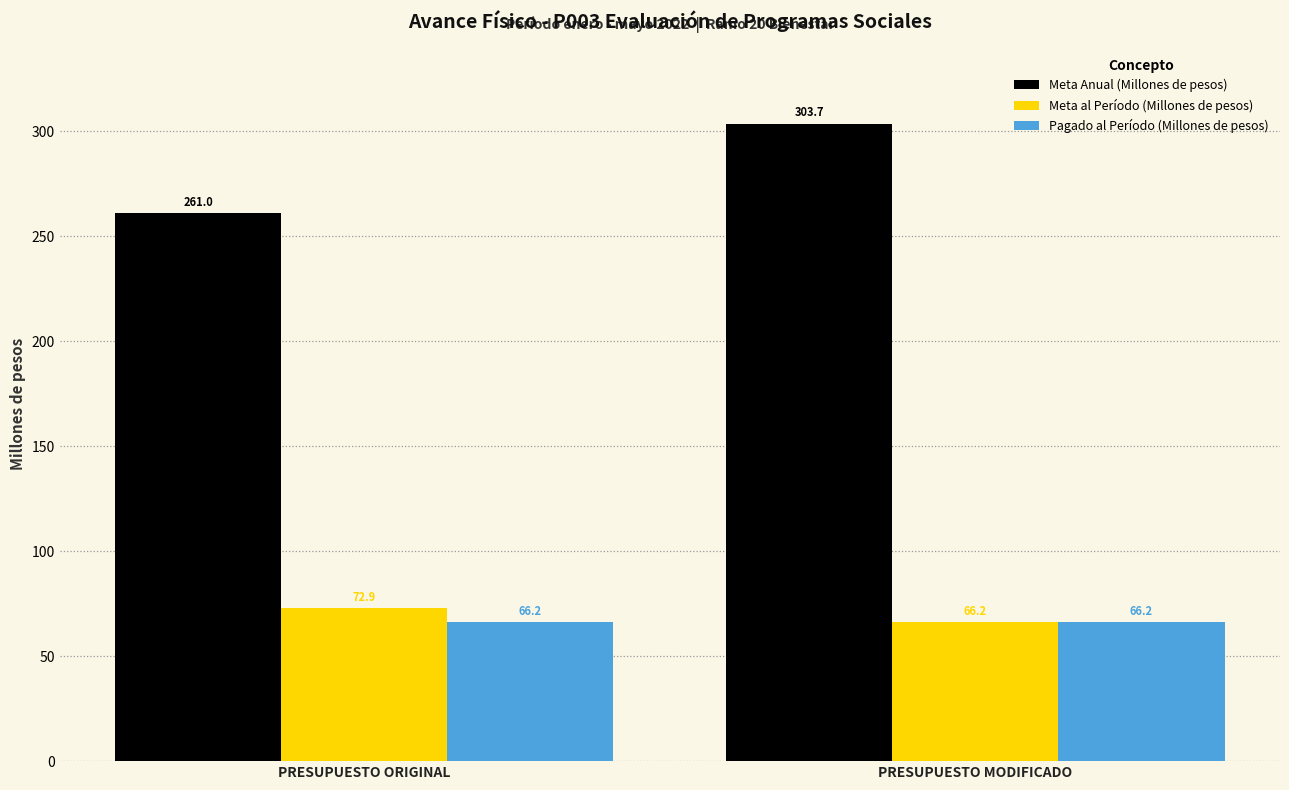

At which label is Meta Anual (Millones de pesos) closest to 282?

PRESUPUESTO ORIGINAL